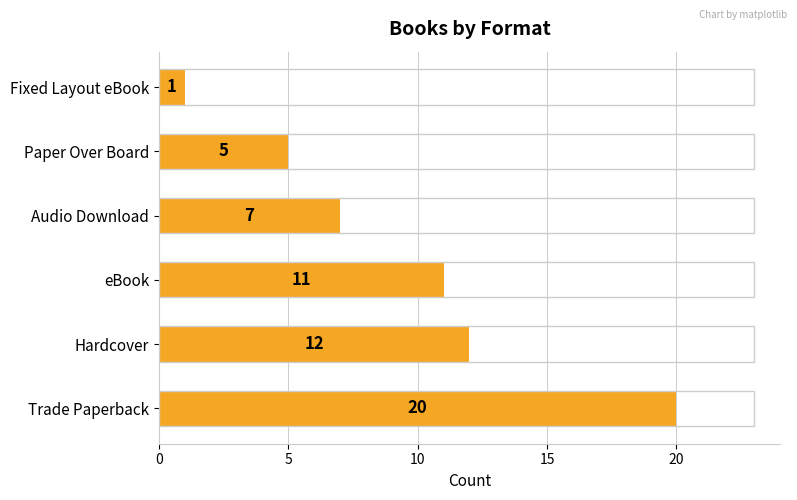

Where is the data nearest to the value 10?

eBook